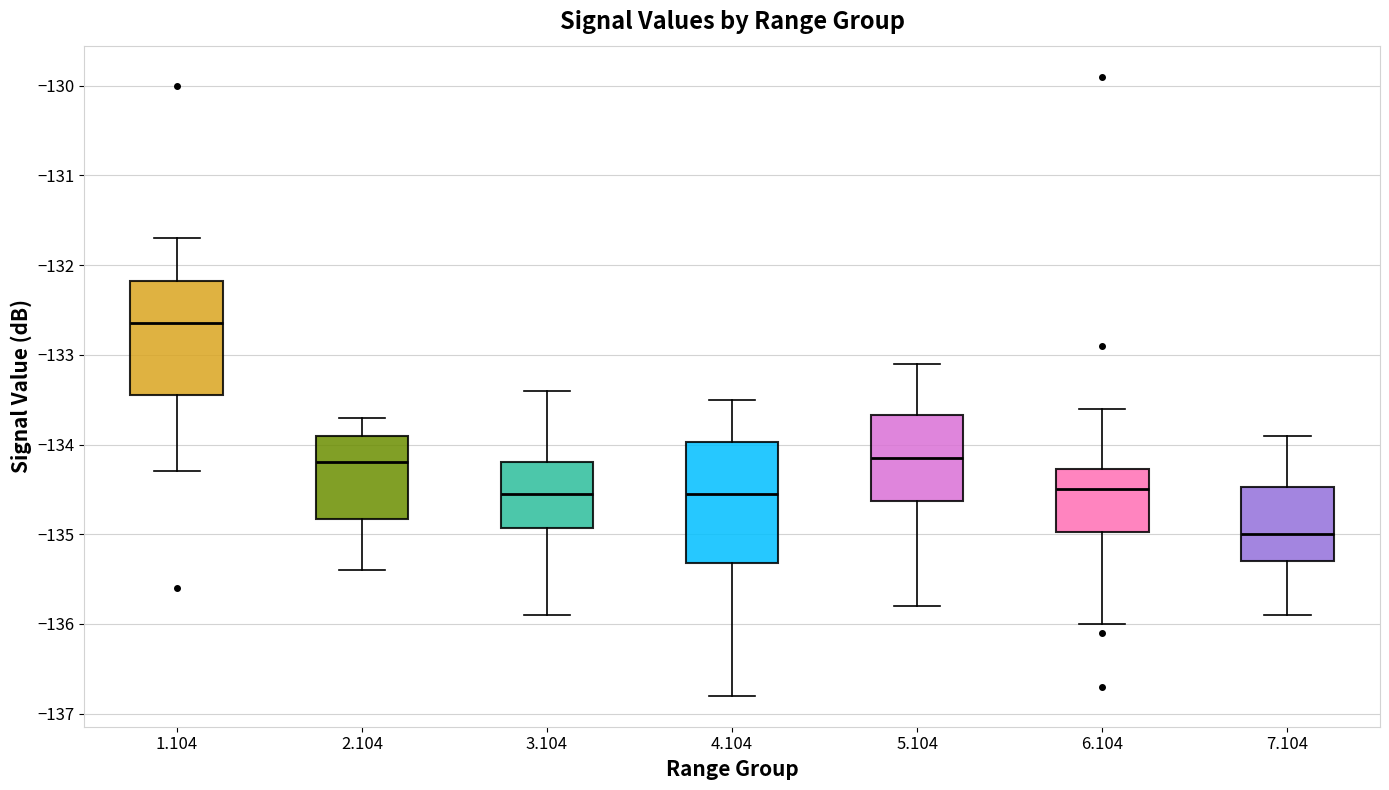

Which box has the lowest median line?

7.104